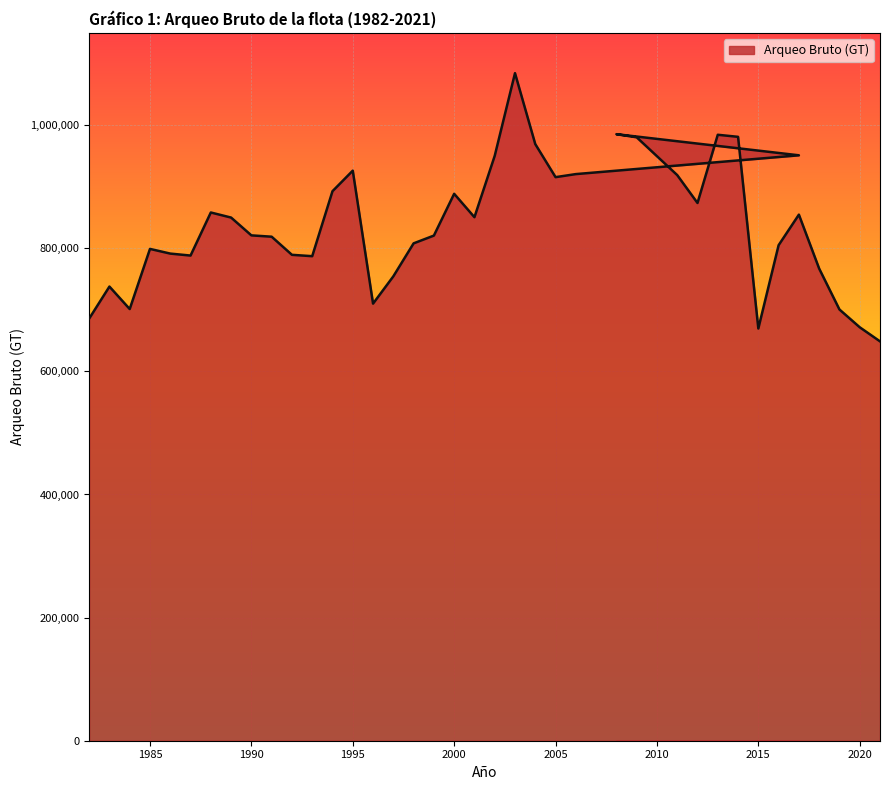

Where is the first local minimum?

1984